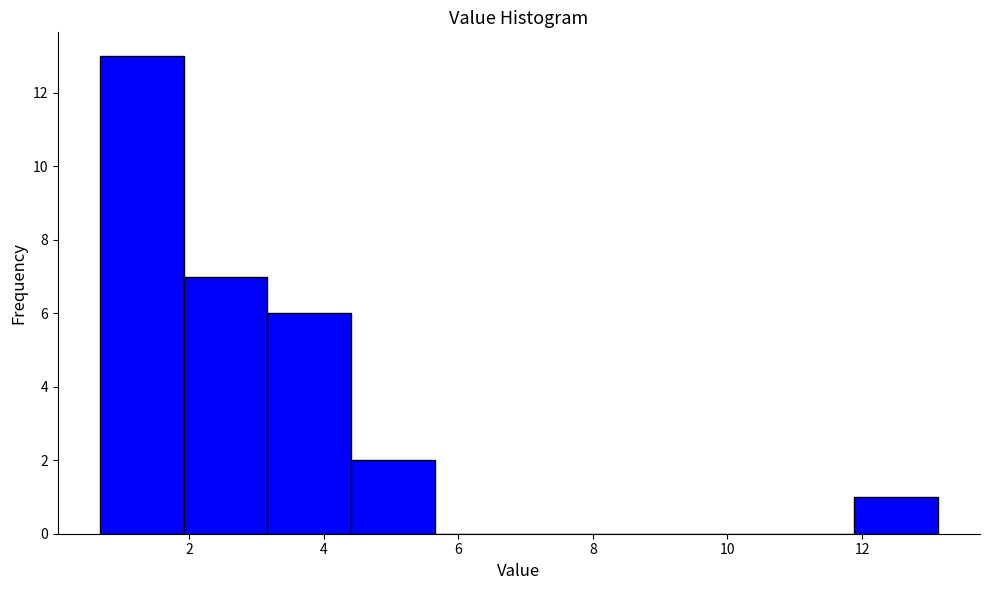

Reading left to right, list every bar in this chart as the range it spans on the x-axis followed by its height. Neither the bar edges nor the heights are printed on the chart, so give them approximately, as read against the axes.

0.6 to 2.0: 13
2.0 to 3.2: 7
3.2 to 4.4: 6
4.4 to 5.6: 2
5.6 to 7.0: 0
7.0 to 8.2: 0
8.2 to 9.4: 0
9.4 to 10.6: 0
10.6 to 11.8: 0
11.8 to 13.2: 1